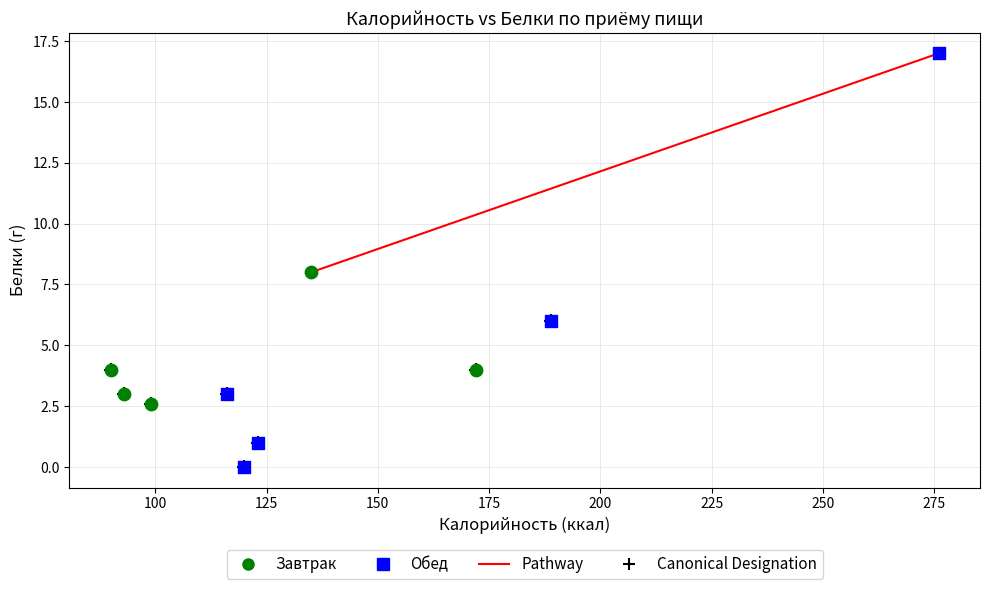

Which series contains the highest Y value?

Обед